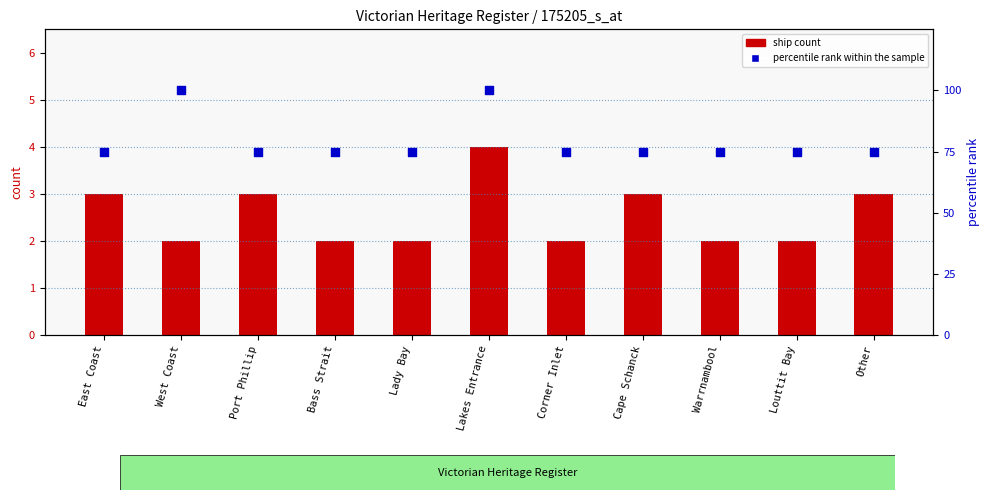

Which series has the largest total across all categories?

percentile rank within the sample